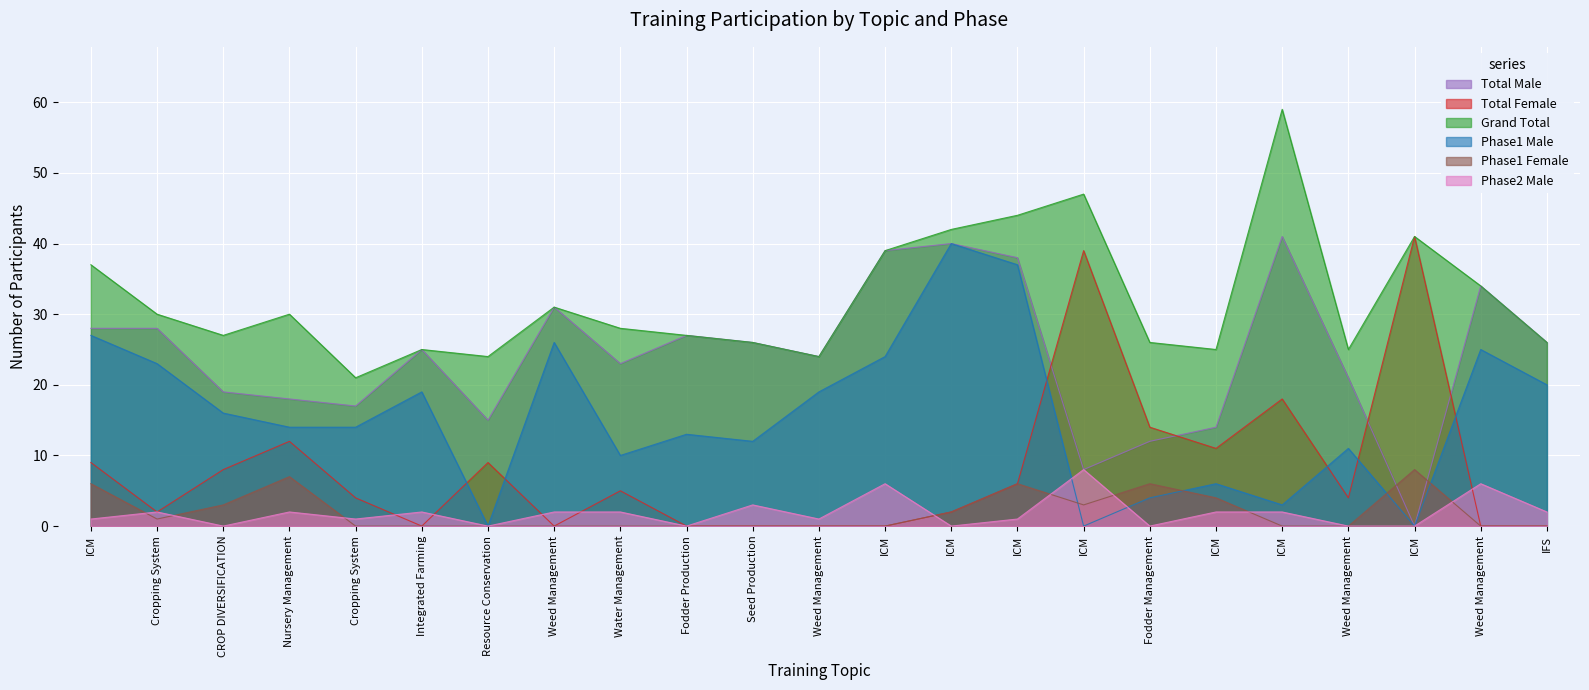

What are all the series names shown in the legend?

Total Male, Total Female, Grand Total, Phase1 Male, Phase1 Female, Phase2 Male